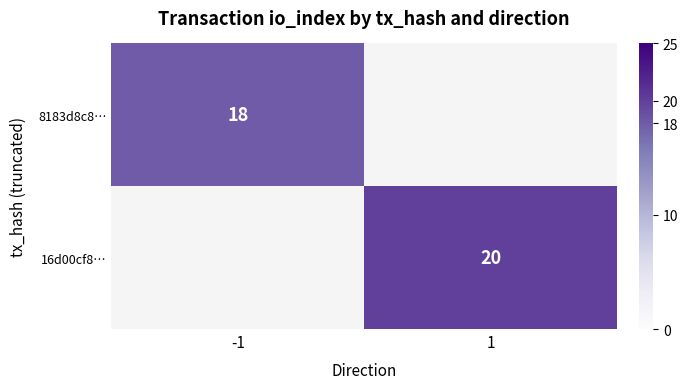

Is it true that 8183d8c8… equals 29 at -1?

False